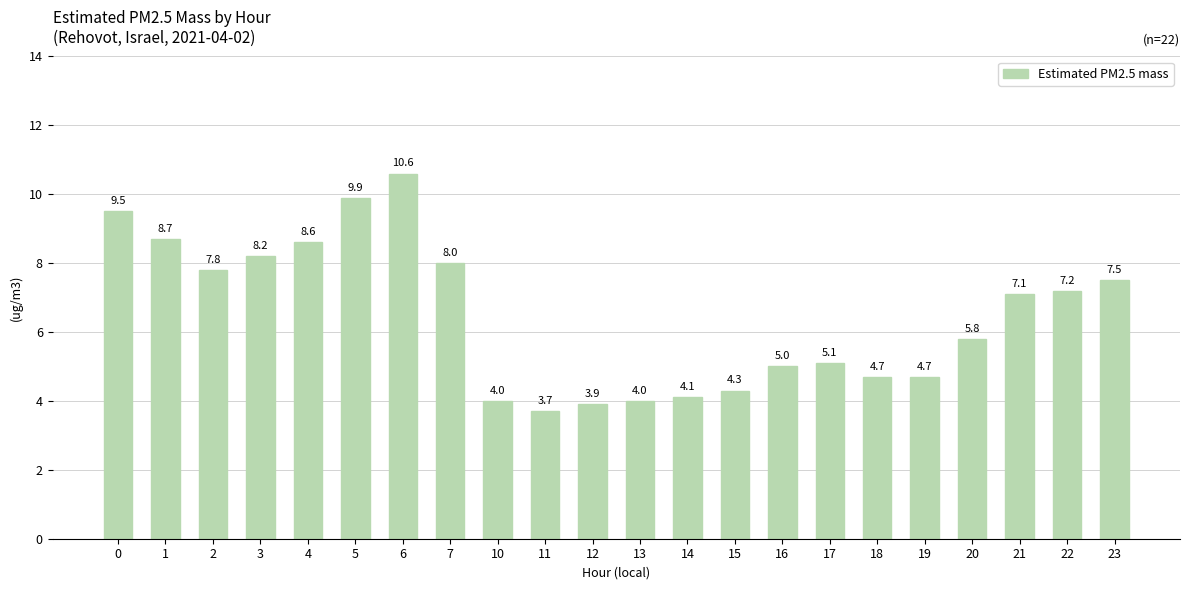

The value at 14 is 2.3. True or false?

False